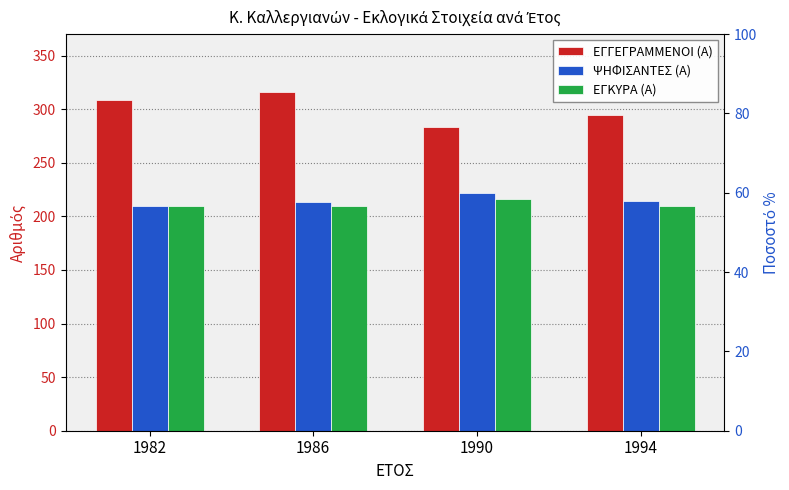

What are all the series names shown in the legend?

ΕΓΓΕΓΡΑΜΜΕΝΟΙ (Α), ΨΗΦΙΣΑΝΤΕΣ (Α), ΕΓΚΥΡΑ (Α)